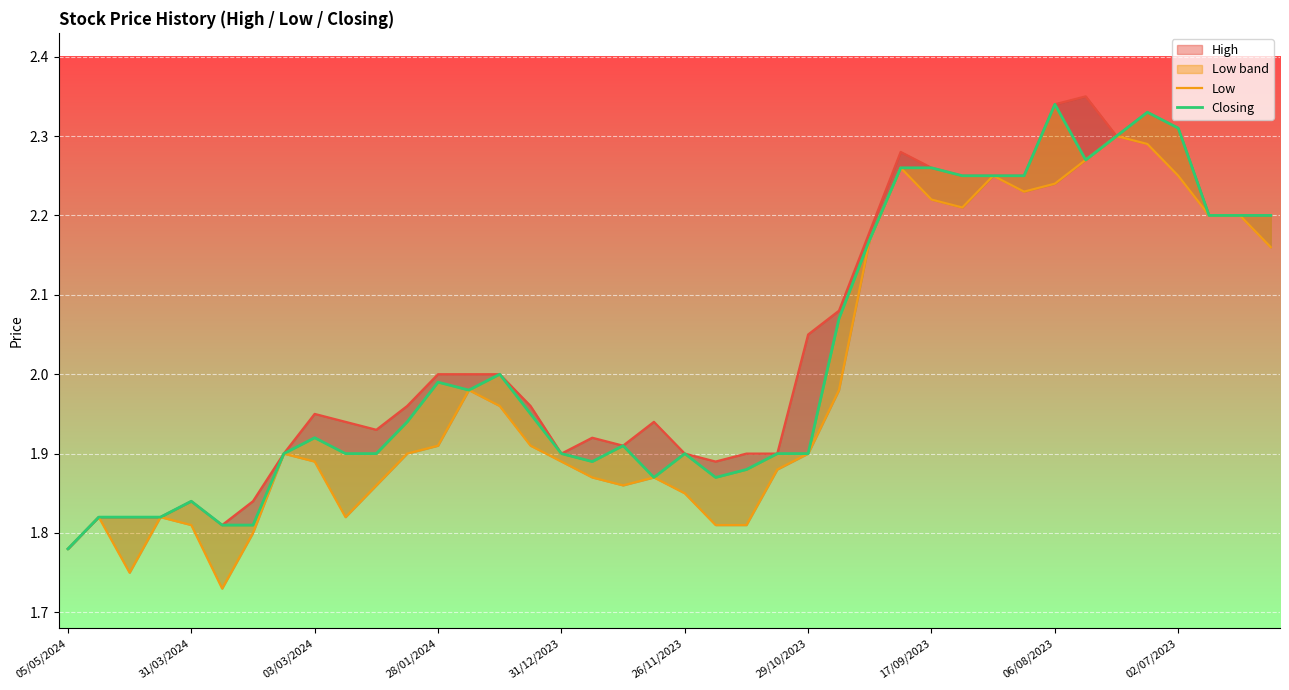

How many interior local valleys does the Closing series have?

5